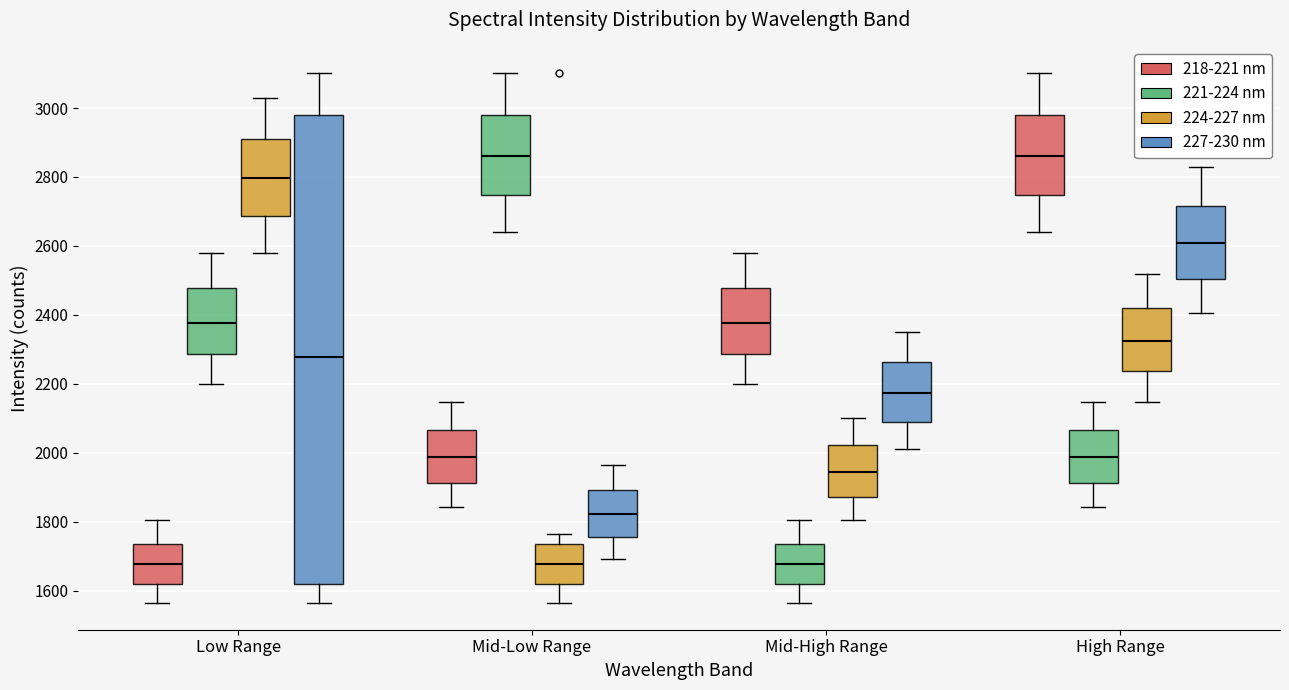

Reading left to right, transcribe this box plot: for each box, give where its median line is, the range the box spans, and where its two whiskers end, as read against the y-axis. The values are not printed on the chart, so give them approximately, as read against the axis.

Low Range (218-221 nm): median 1680, box 1620 to 1740, whiskers 1560 to 1800
Low Range (221-224 nm): median 2380, box 2280 to 2480, whiskers 2200 to 2580
Low Range (224-227 nm): median 2800, box 2680 to 2920, whiskers 2580 to 3020
Low Range (227-230 nm): median 2280, box 1620 to 2980, whiskers 1560 to 3100
Mid-Low Range (218-221 nm): median 1980, box 1920 to 2060, whiskers 1840 to 2140
Mid-Low Range (221-224 nm): median 2860, box 2740 to 2980, whiskers 2640 to 3100
Mid-Low Range (224-227 nm): median 1680, box 1620 to 1740, whiskers 1560 to 1760
Mid-Low Range (227-230 nm): median 1820, box 1760 to 1900, whiskers 1700 to 1960
Mid-High Range (218-221 nm): median 2380, box 2280 to 2480, whiskers 2200 to 2580
Mid-High Range (221-224 nm): median 1680, box 1620 to 1740, whiskers 1560 to 1800
Mid-High Range (224-227 nm): median 1940, box 1880 to 2020, whiskers 1800 to 2100
Mid-High Range (227-230 nm): median 2180, box 2080 to 2260, whiskers 2020 to 2340
High Range (218-221 nm): median 2860, box 2740 to 2980, whiskers 2640 to 3100
High Range (221-224 nm): median 1980, box 1920 to 2060, whiskers 1840 to 2140
High Range (224-227 nm): median 2320, box 2240 to 2420, whiskers 2140 to 2520
High Range (227-230 nm): median 2600, box 2500 to 2720, whiskers 2400 to 2820